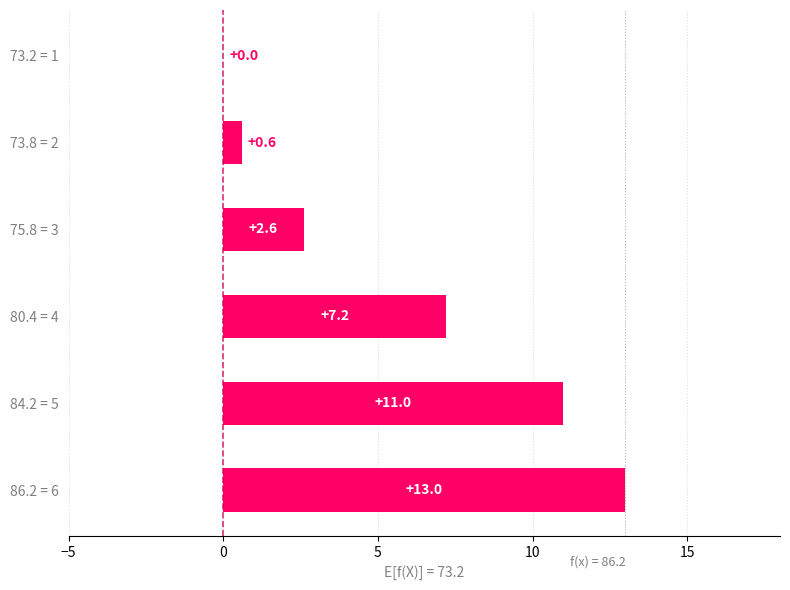

Read the value at 73.8 = 2.

0.6